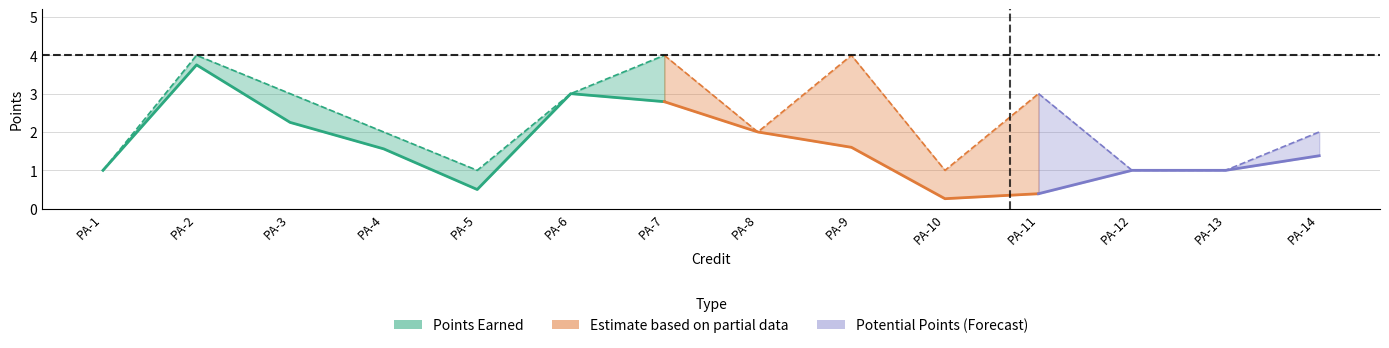

Where is the first local maximum for Max. Points?

PA-2